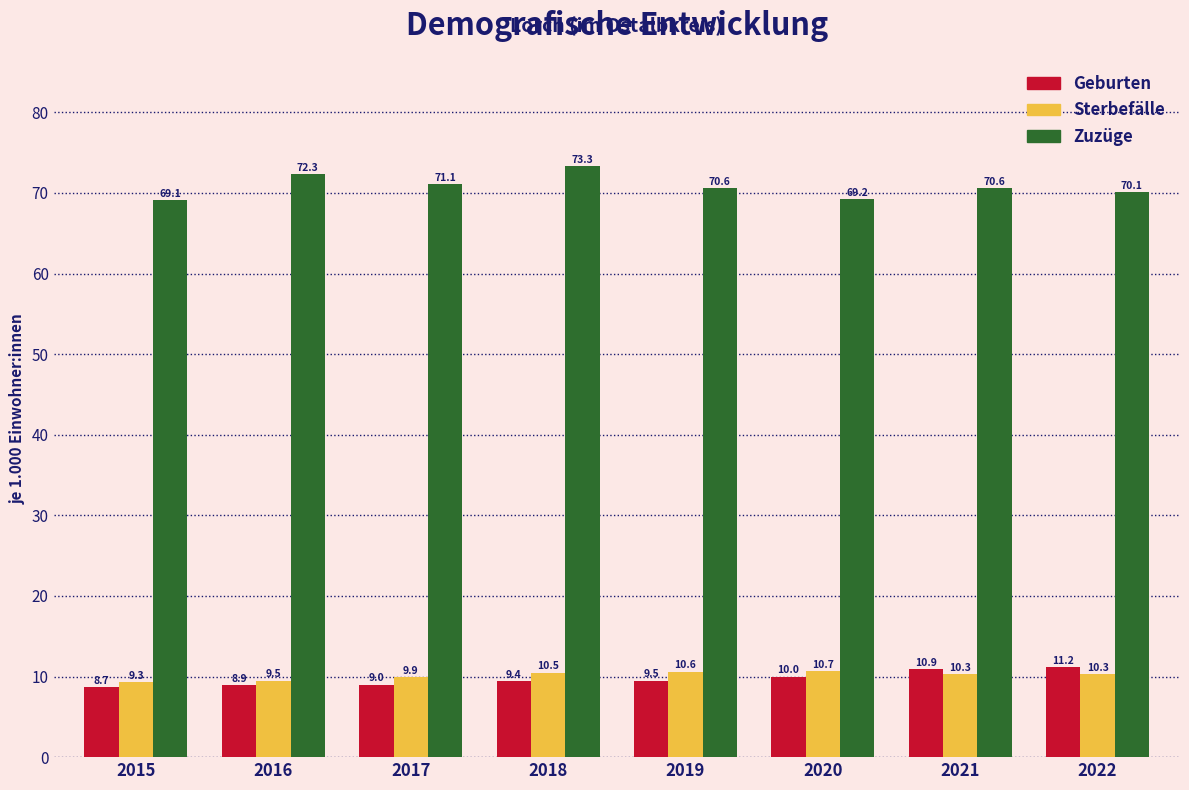

Reading right to left, extract all data points from this chart.

Geburten: 11.2	10.9	10.0	9.5	9.4	9.0	8.9	8.7
Sterbefälle: 10.3	10.3	10.7	10.6	10.5	9.9	9.5	9.3
Zuzüge: 70.1	70.6	69.2	70.6	73.3	71.1	72.3	69.1